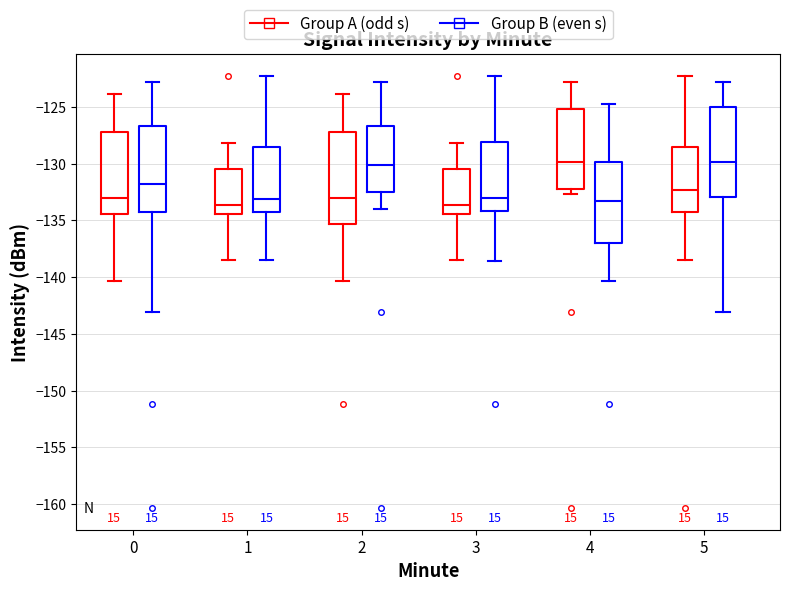

Where does the upper whisker of the box for 0 (Group A (odd s)) end on the y-axis? The values are not printed on the chart, so give them approximately, as read against the axis.

-124.0